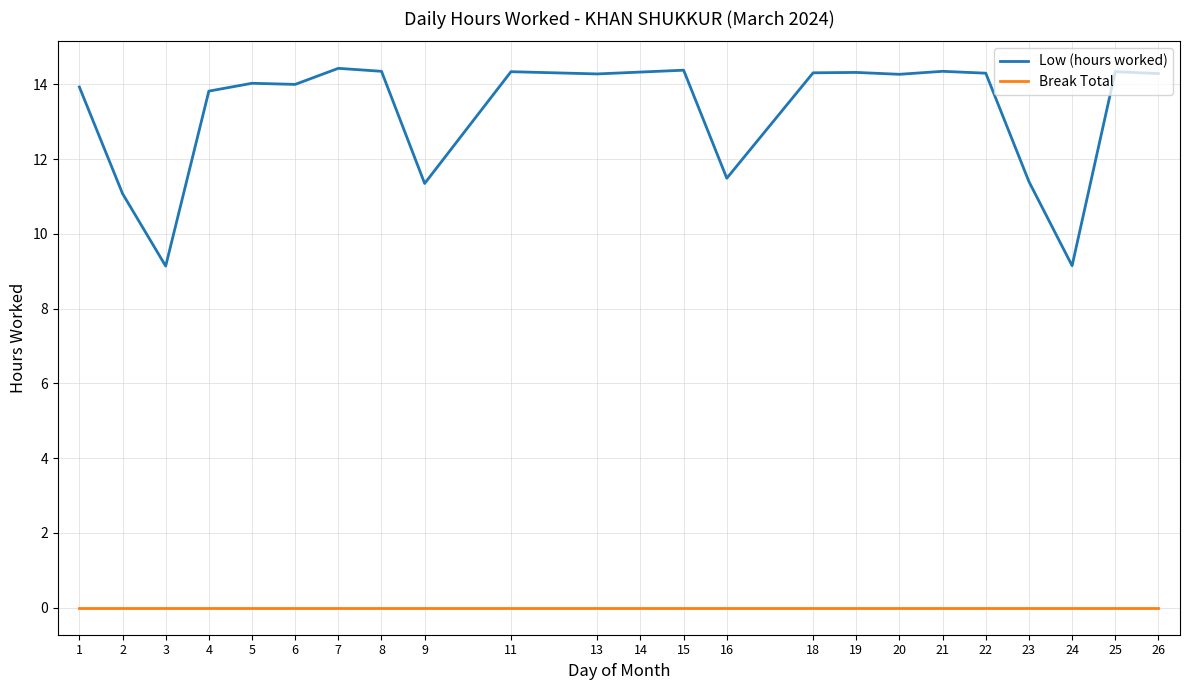

Which series has the largest range (max minus min)?

Low (hours worked)